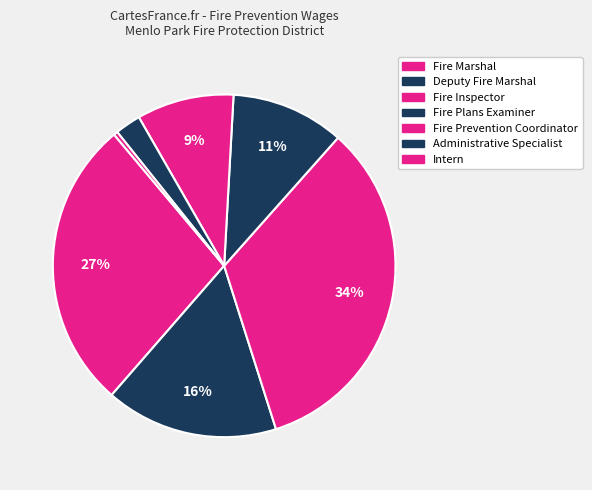

How many slices are in this pie chart?

7